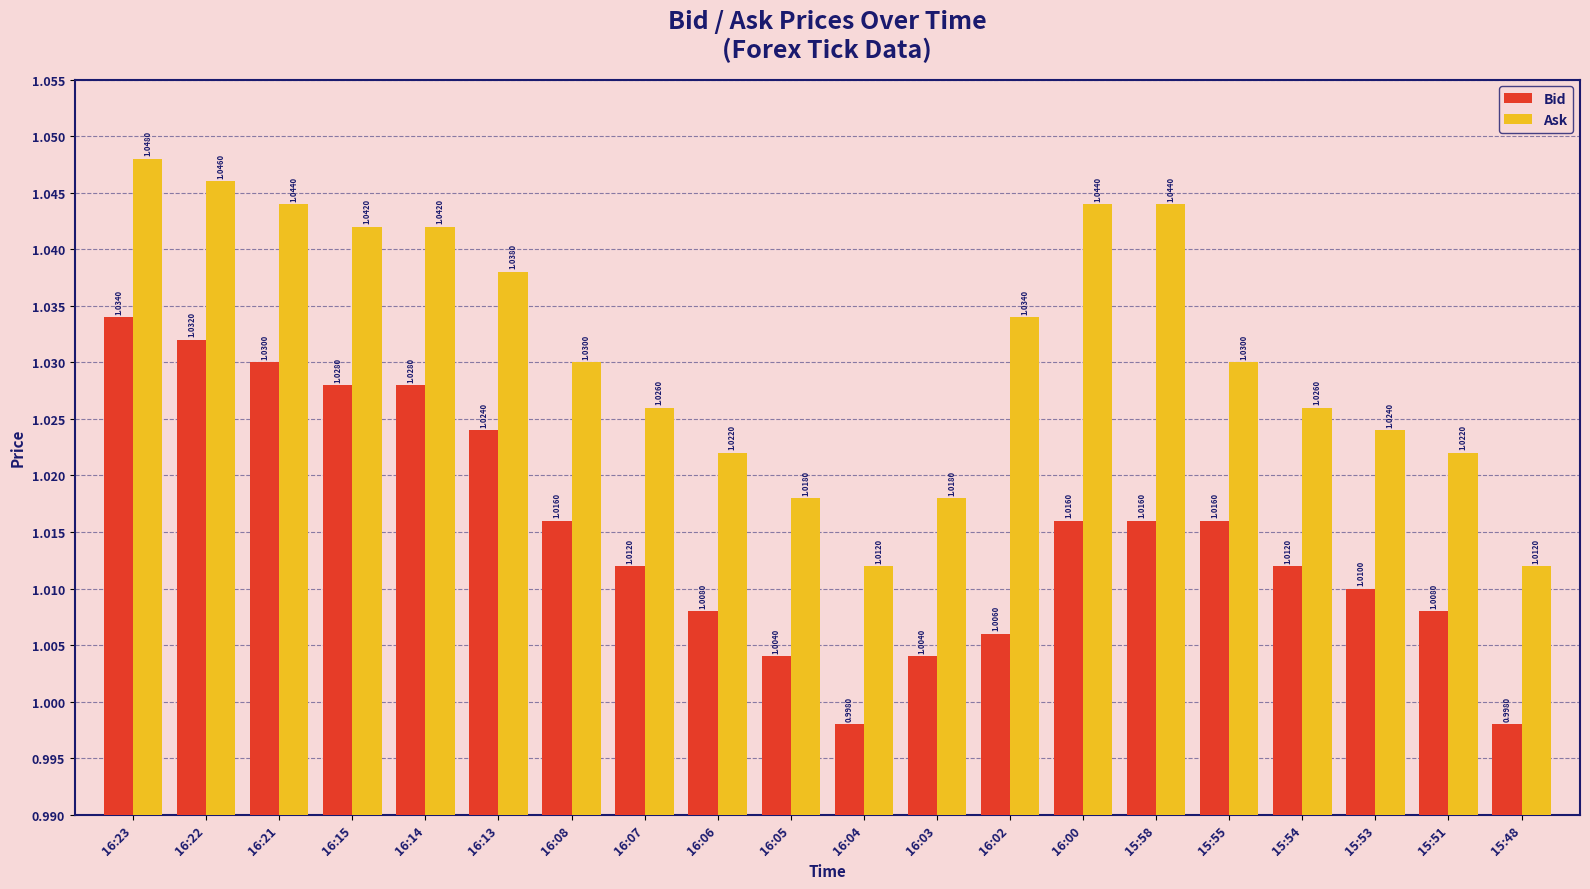

How many groups of bars are there?

20